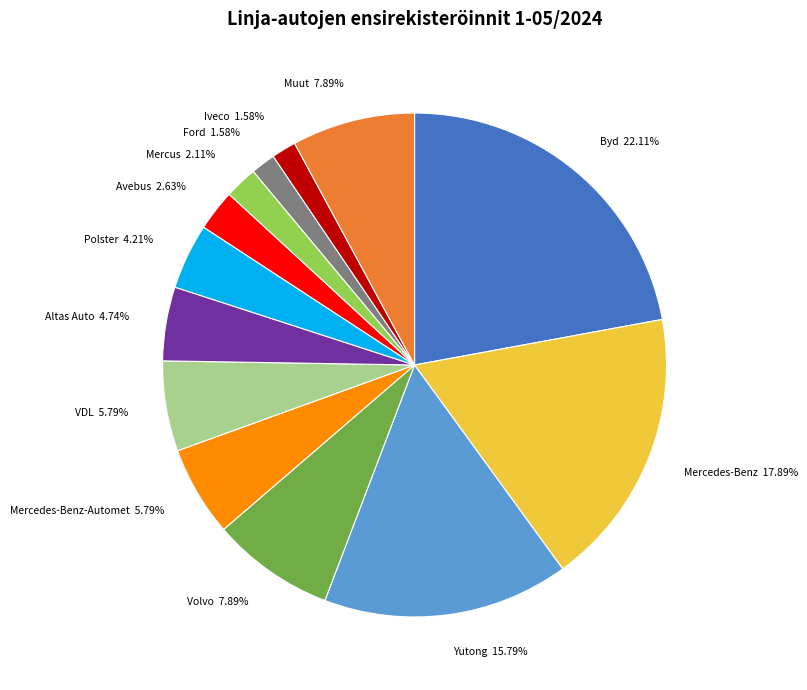

To the nearest percent, what is the difference between the largest and smallest slice percentages?

21%